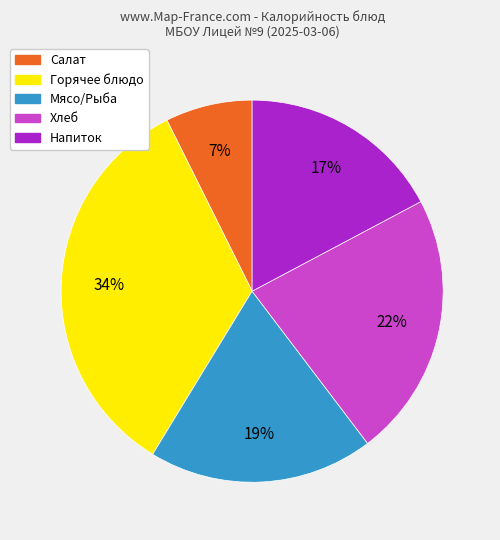

What percentage is the Напиток slice, to the nearest percent?

17%